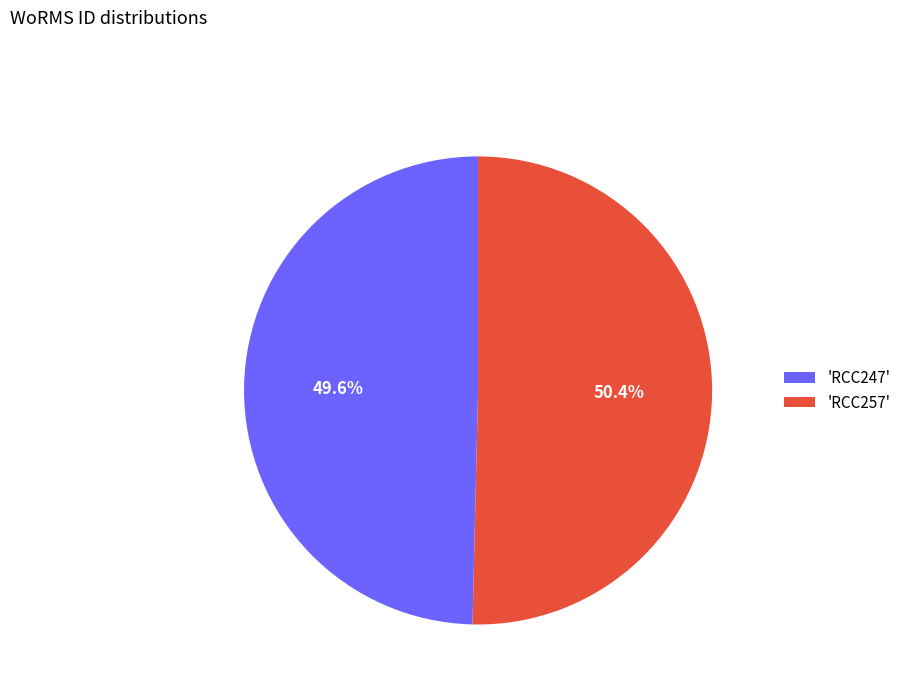

To the nearest percent, what is the difference between the largest and smallest slice percentages?

1%